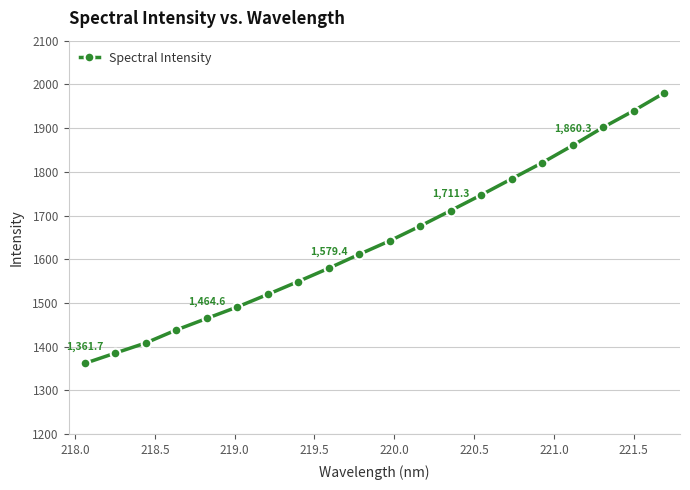

What is the value of the 9th point from the left?

1579.4